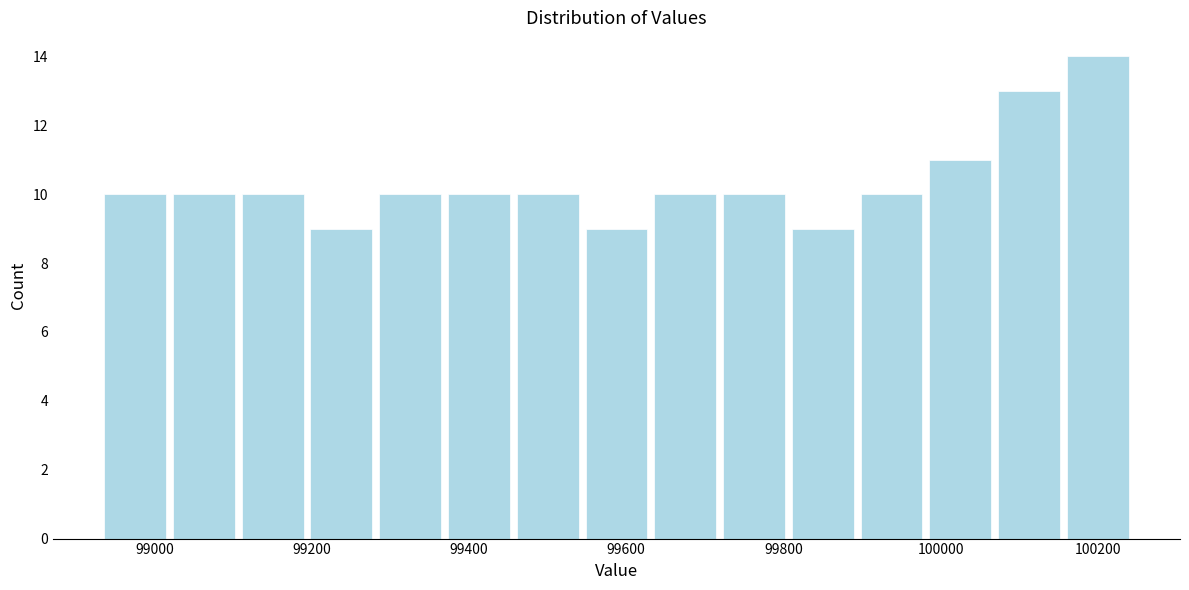

Reading left to right, list every bar in this chart as the range it spans on the x-axis followed by its height. Neither the bar edges nor the heights are printed on the chart, so give them approximately, as read against the axes.

98940 to 99020: 10
99020 to 99100: 10
99100 to 99200: 10
99200 to 99280: 9
99280 to 99360: 10
99360 to 99460: 10
99460 to 99540: 10
99540 to 99640: 9
99640 to 99720: 10
99720 to 99800: 10
99800 to 99900: 9
99900 to 99980: 10
99980 to 100060: 11
100060 to 100160: 13
100160 to 100240: 14